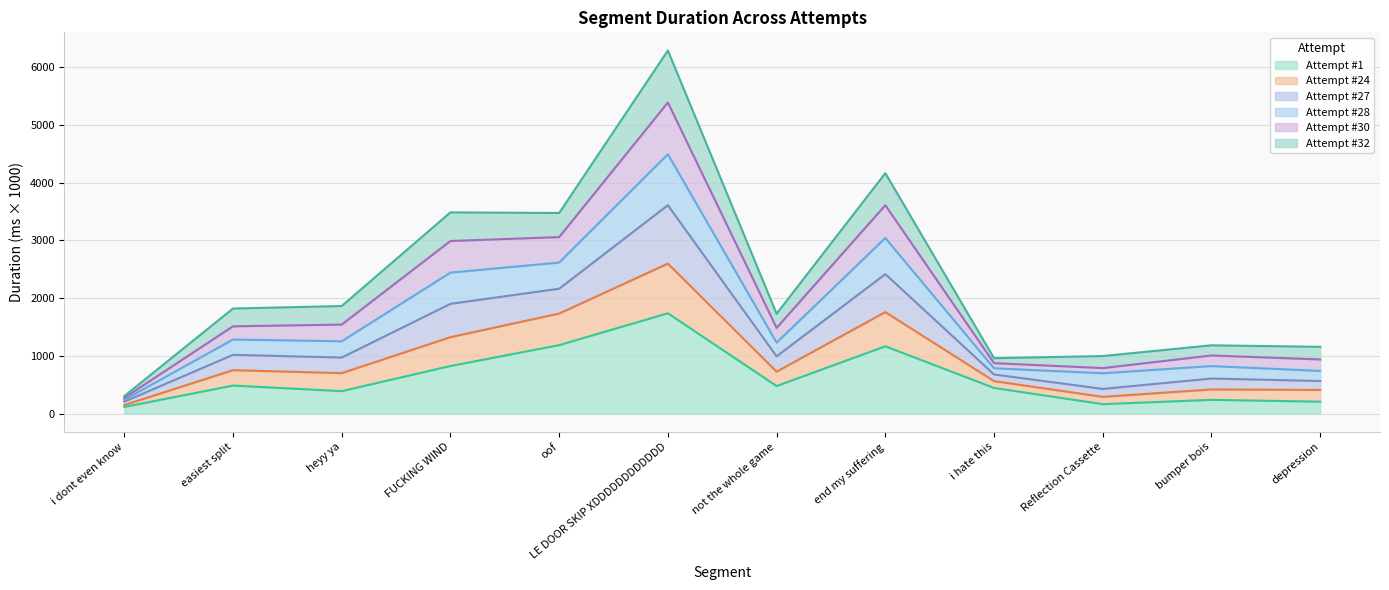

Which category has the highest value in the Attempt #1 series?

LE DOOR SKIP XDDDDDDDDDDDD